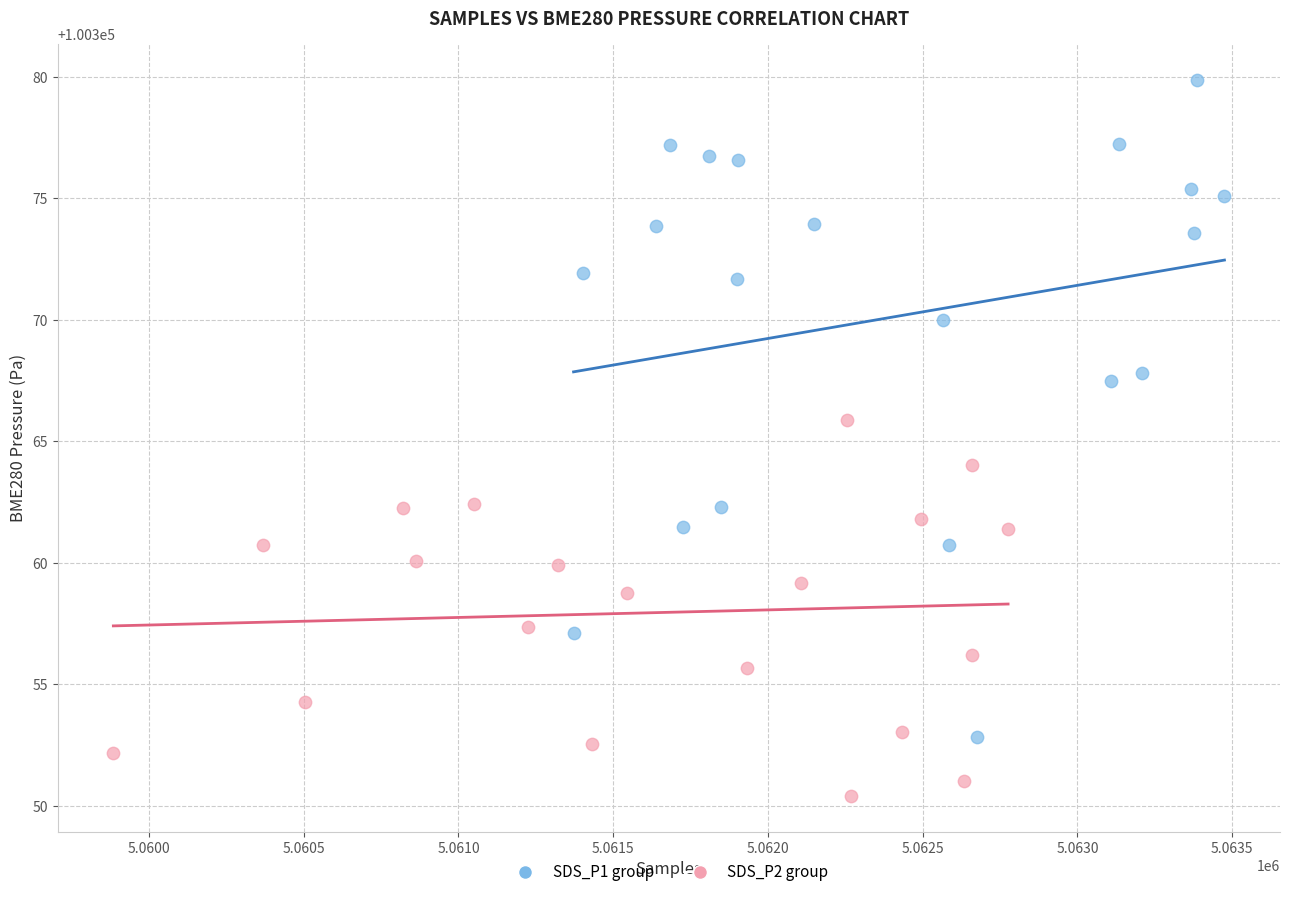

Which series has the widest spread of Y values?

SDS_P1 group